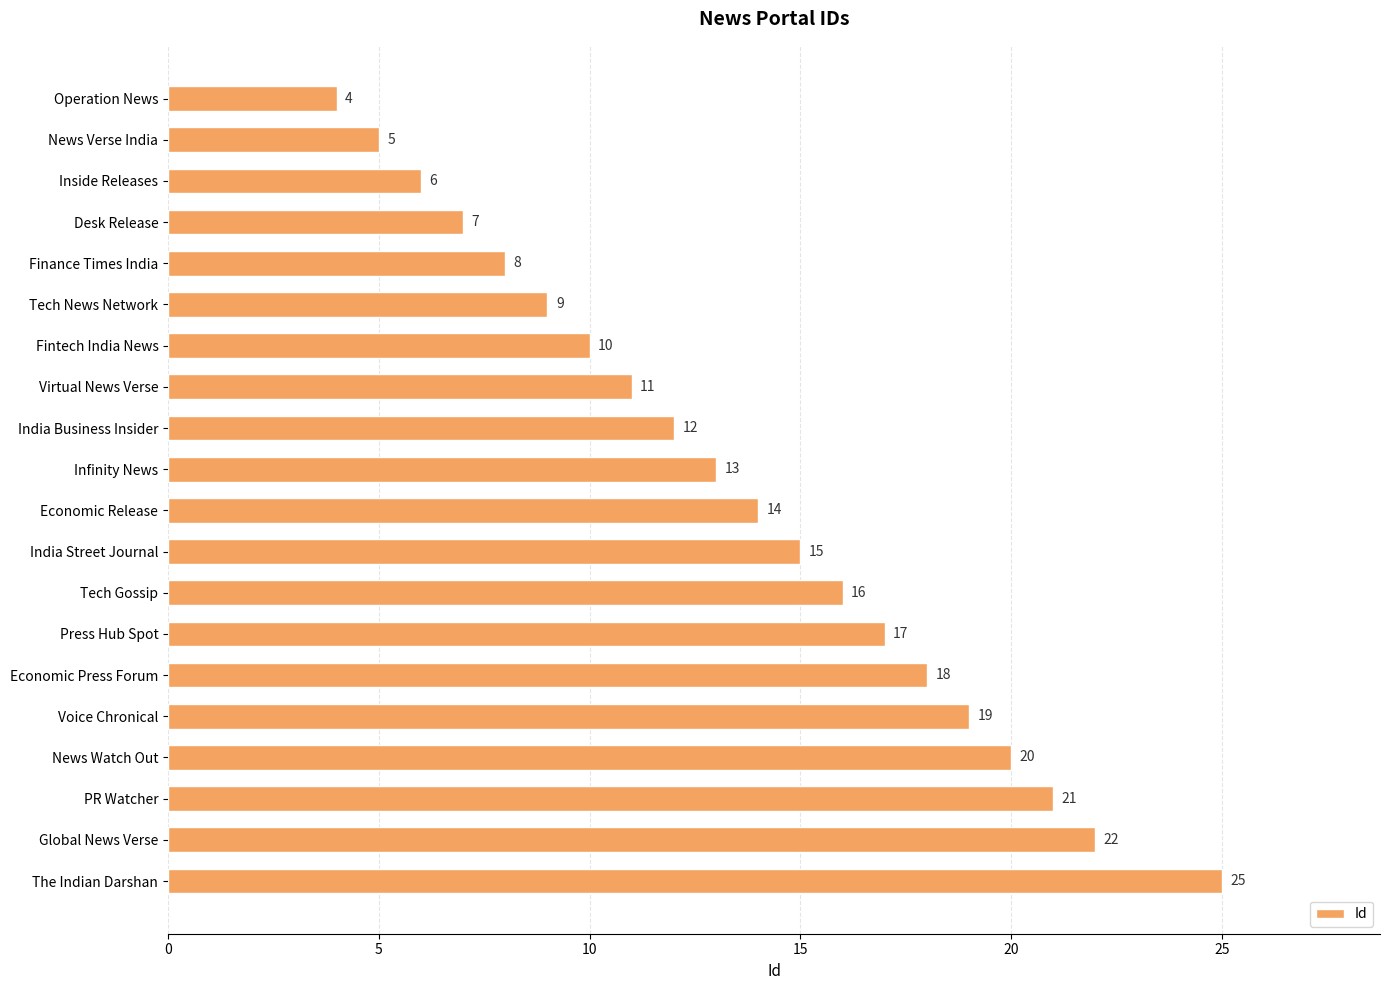

Rank the categories by value from highest to lowest.

The Indian Darshan, Global News Verse, PR Watcher, News Watch Out, Voice Chronical, Economic Press Forum, Press Hub Spot, Tech Gossip, India Street Journal, Economic Release, Infinity News, India Business Insider, Virtual News Verse, Fintech India News, Tech News Network, Finance Times India, Desk Release, Inside Releases, News Verse India, Operation News